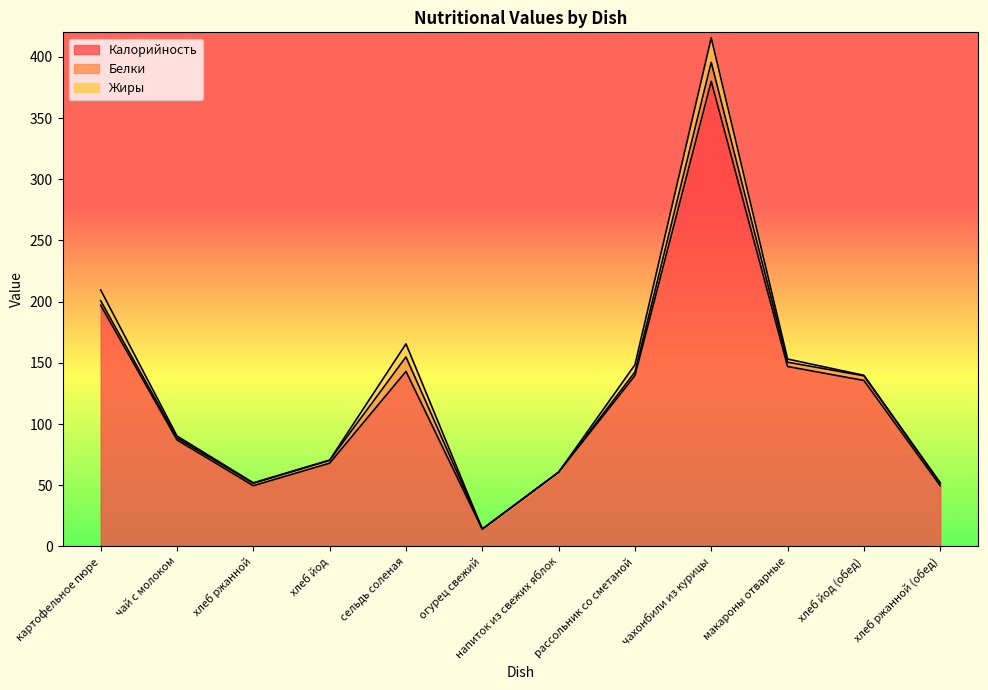

Reading right to left, transcribe all the data shown in this chart.

Калорийность: 49.6	135.6	147.0	380.0	139.6	60.6	14.0	143.0	68.0	49.6	87.0	197.0
Белки: 2.0	3.8	3.5	15.5	2.9	0.0	0.2	11.8	2.3	2.0	1.6	3.7
Жиры: 0.4	0.4	2.6	20.0	5.9	0.0	0.0	10.7	0.3	0.4	1.6	8.8